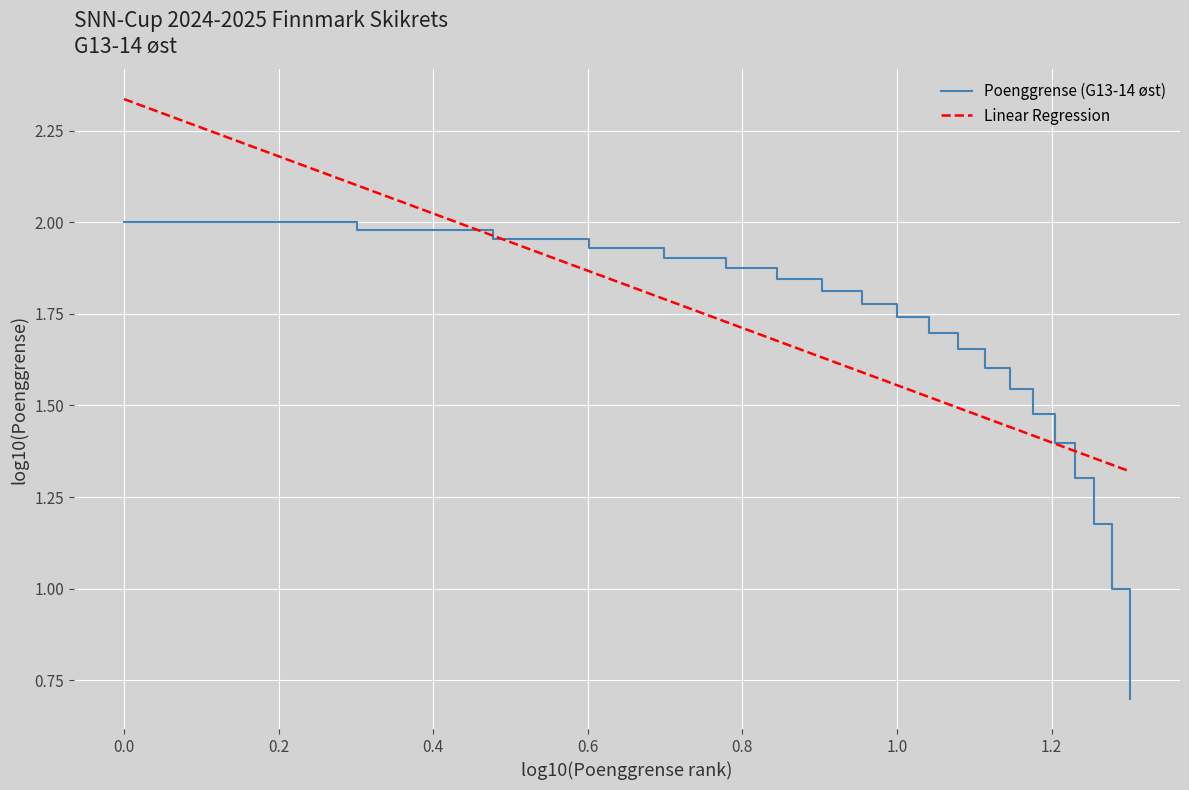

What is the minimum value shown in the chart?

0.7